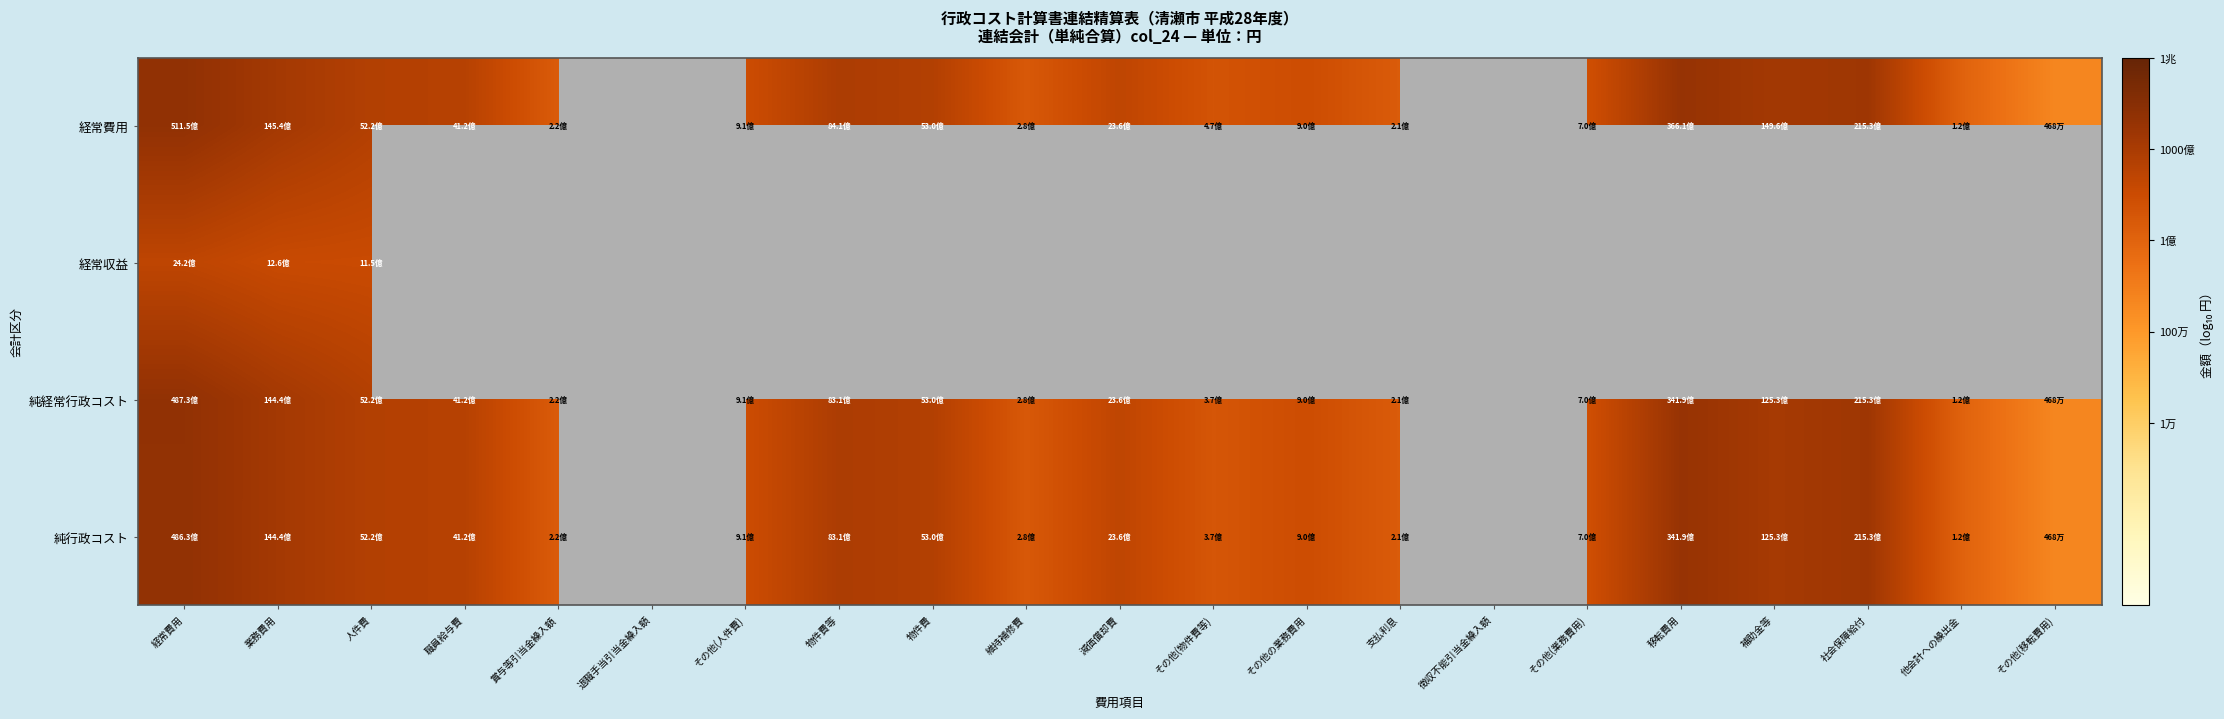

What value does the 経常費用 series have at 社会保障給付?

10.3